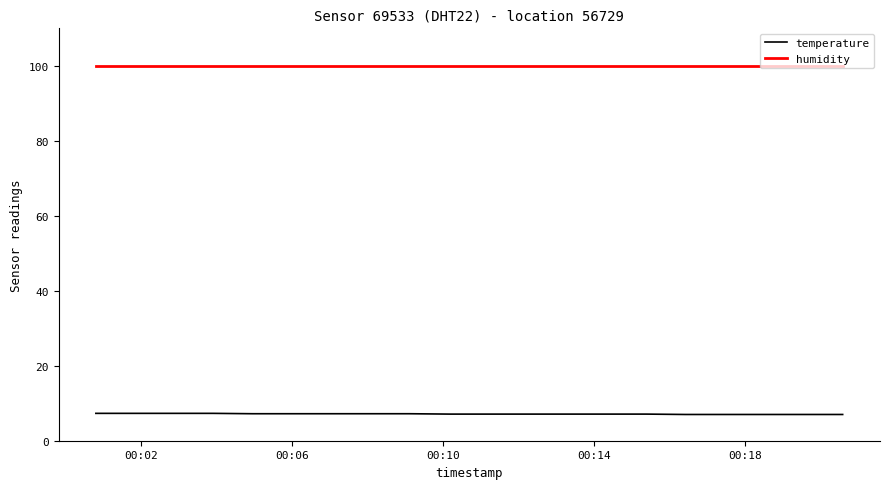

What is the minimum value for temperature?

7.0